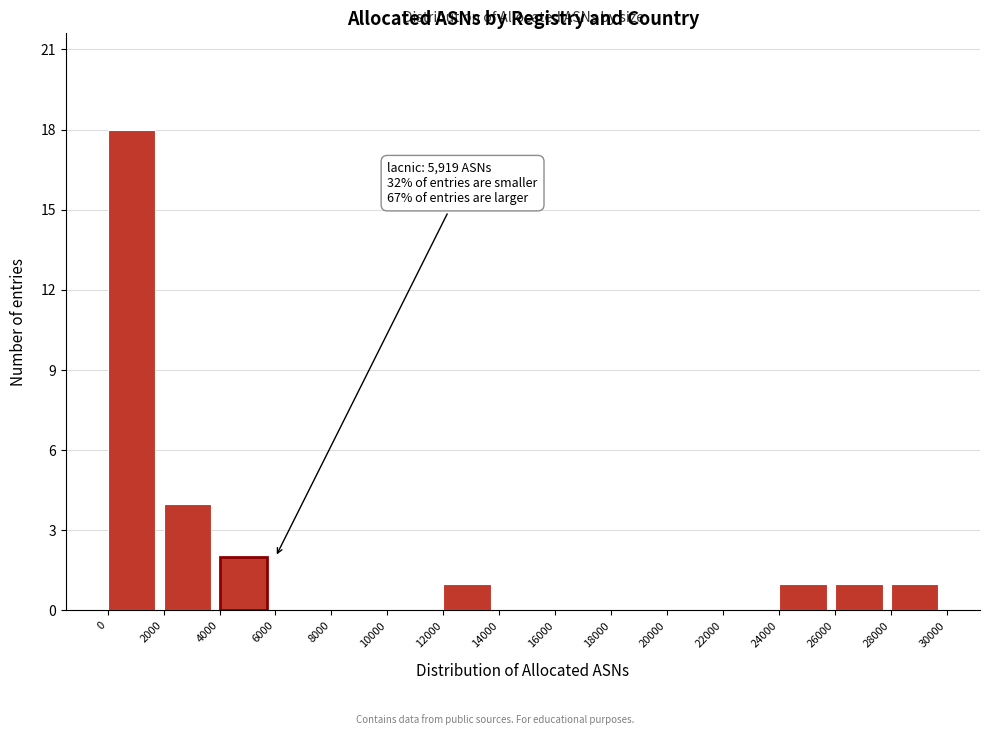

Over which range of the x-axis is the bar tallest?

0 to 2000